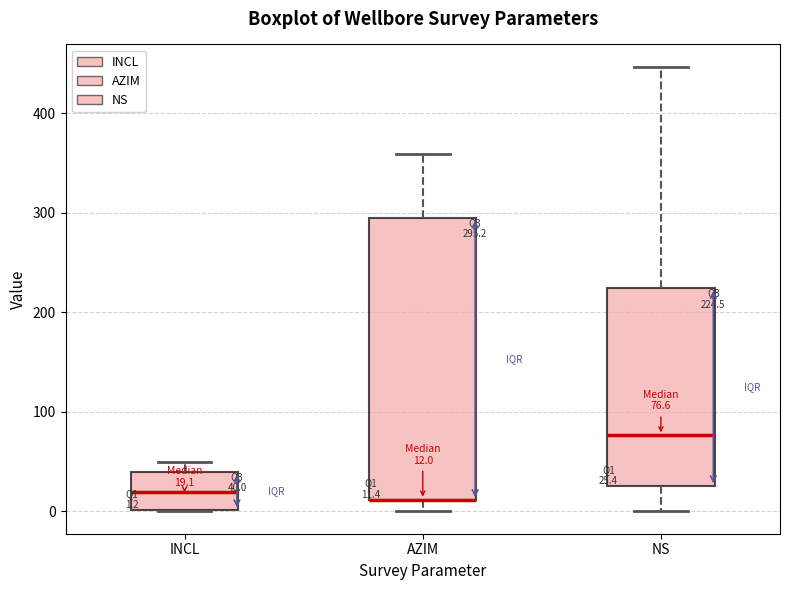

Which box is the tallest, from its lower edge to its upper edge?

AZIM